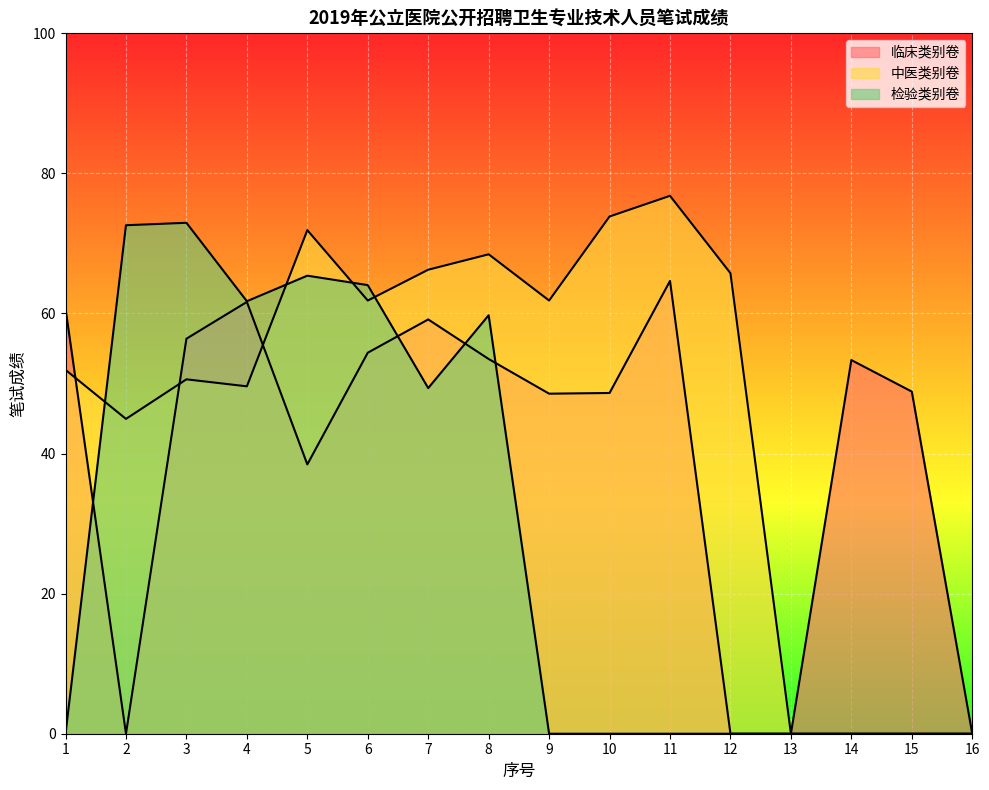

At which category is the sum across all series the highest?

8